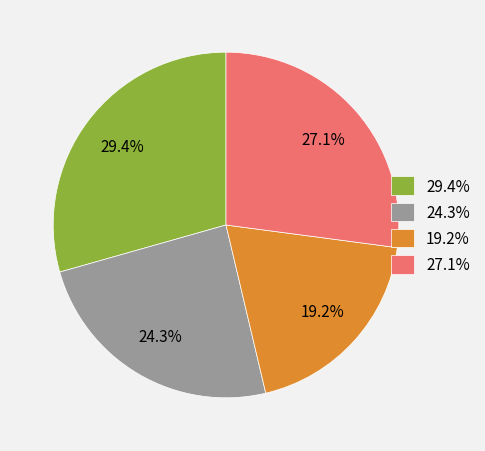

What is the smallest slice in the pie chart?

19.2%